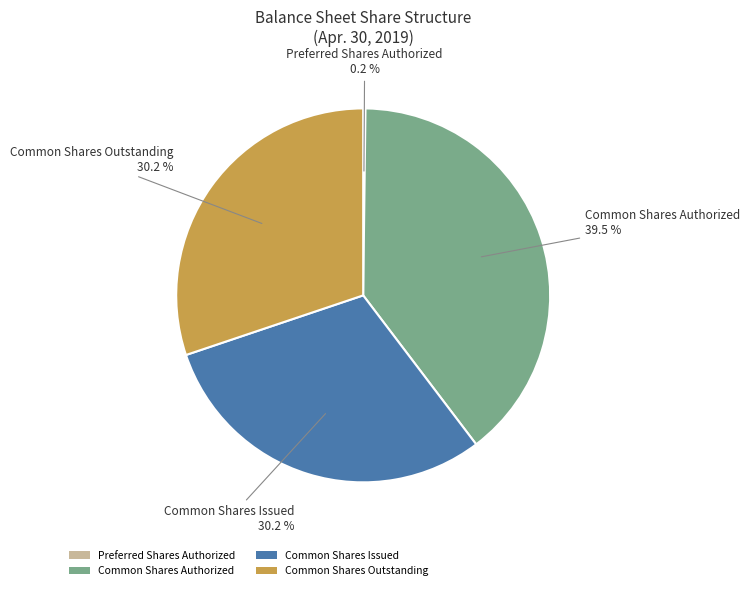

Approximately how many times larger is the value at Common Shares Authorized compared to Common Shares Issued?

1.3